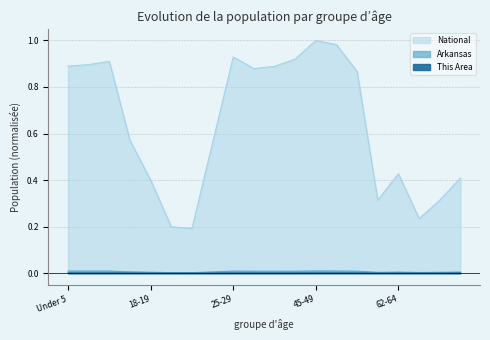

Which series has the largest total across all categories?

National